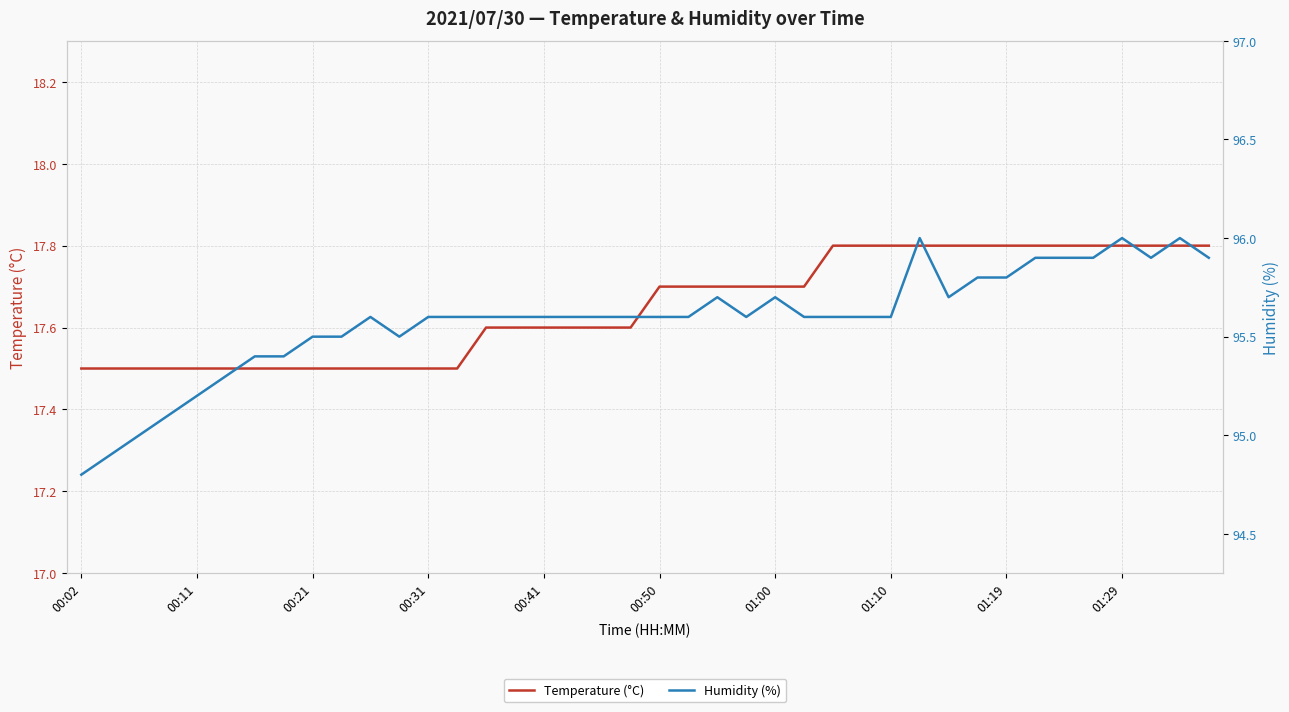

Which label corresponds to the largest value in the chart?

29